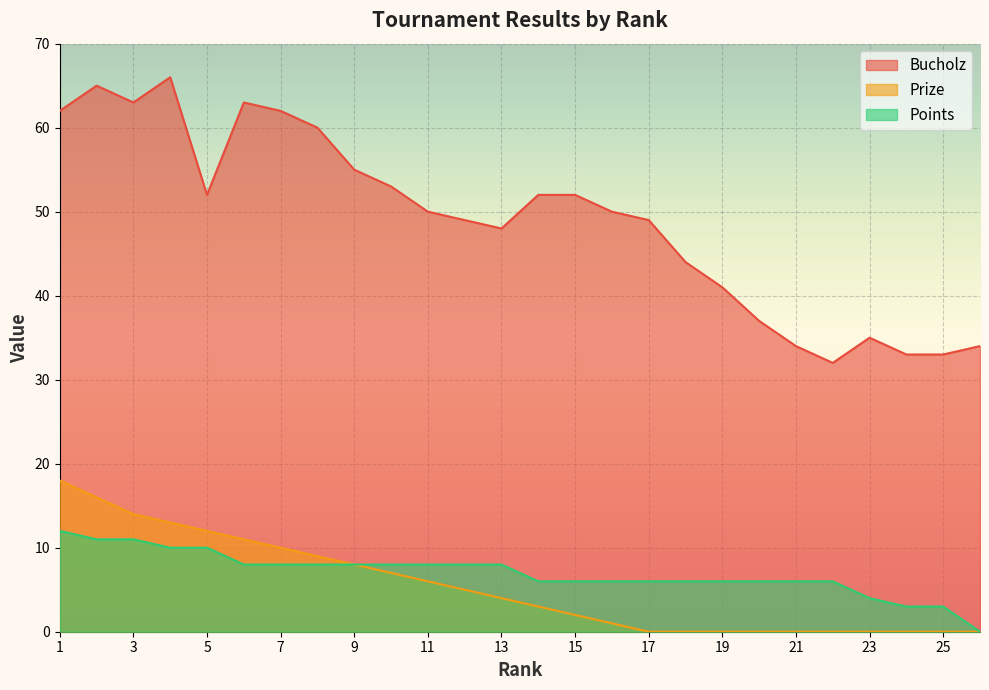

Does the chart display data point markers on the line(s)?

No